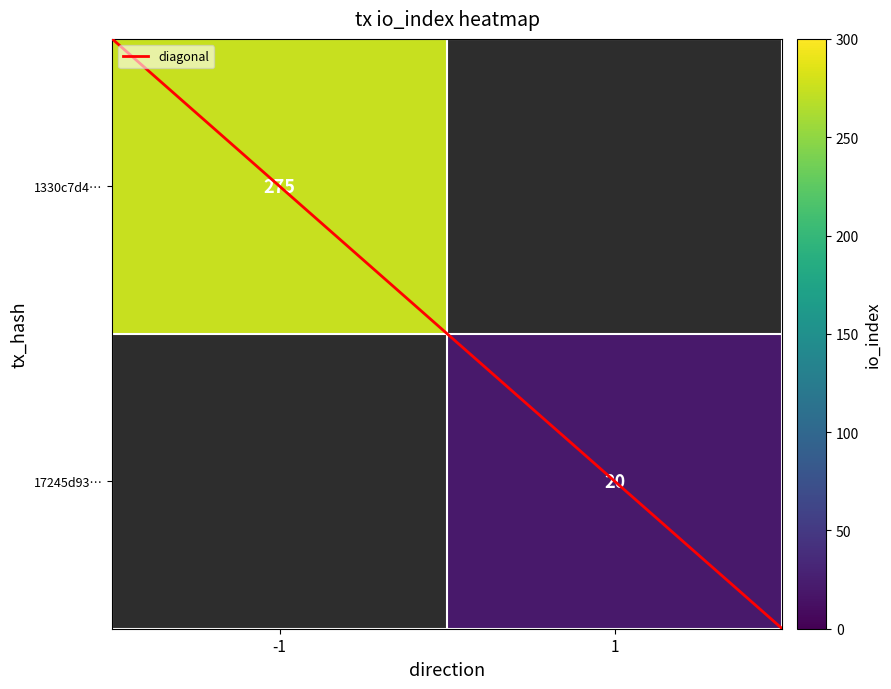

Is the value of 17245d93… at -1 greater than the value of 1330c7d4… at -1?

No